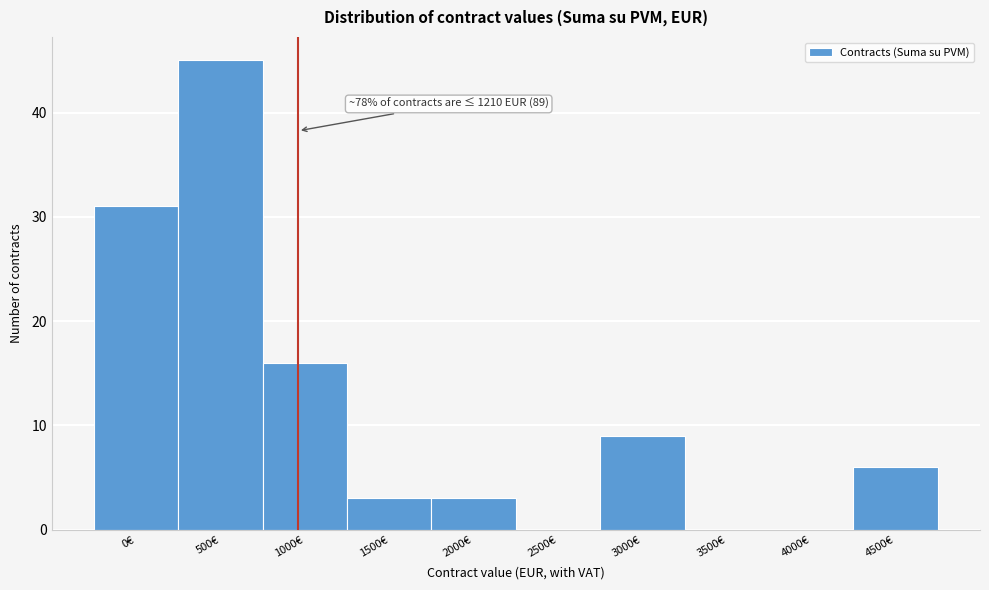

Reading right to left, extract all data points from this chart.

4500€=6	4000€=0	3500€=0	3000€=9	2500€=0	2000€=3	1500€=3	1000€=16	500€=45	0€=31